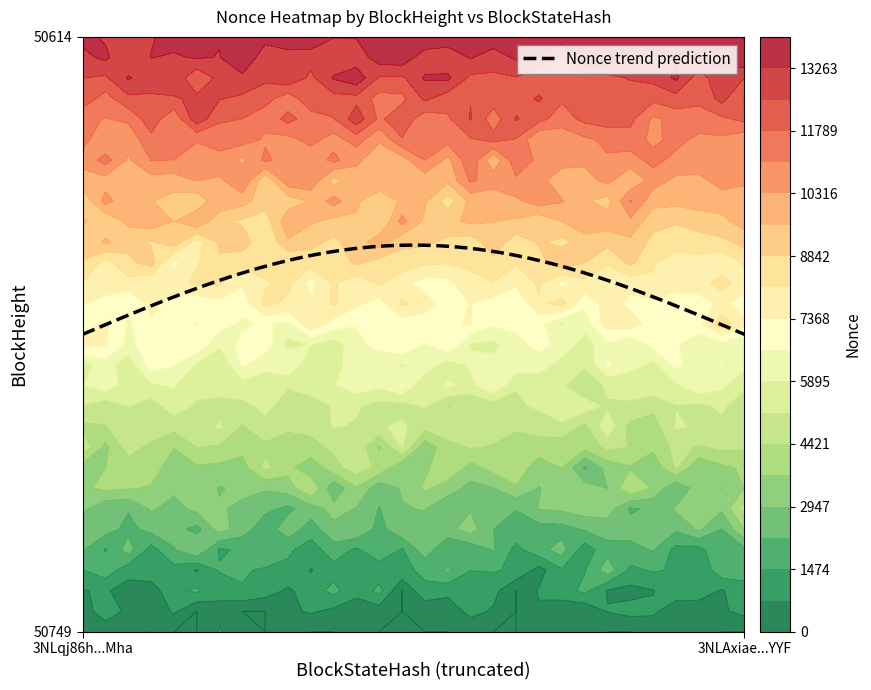

Rank the categories by 3NLqj86hPckjQWK6YJYkcc4asbcxwDp1nyEwMha value from lowest to highest.

50749, 50614